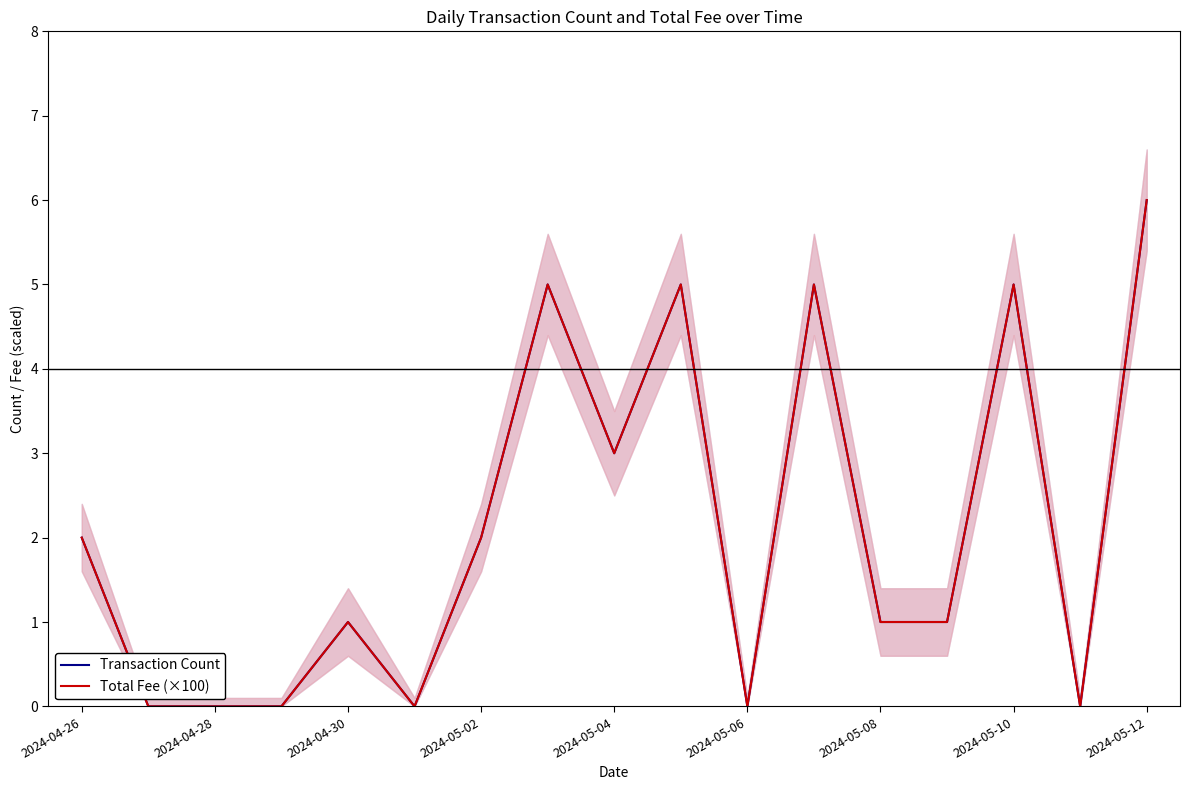

Count the Transaction Count values in the range 0 to 5.

16